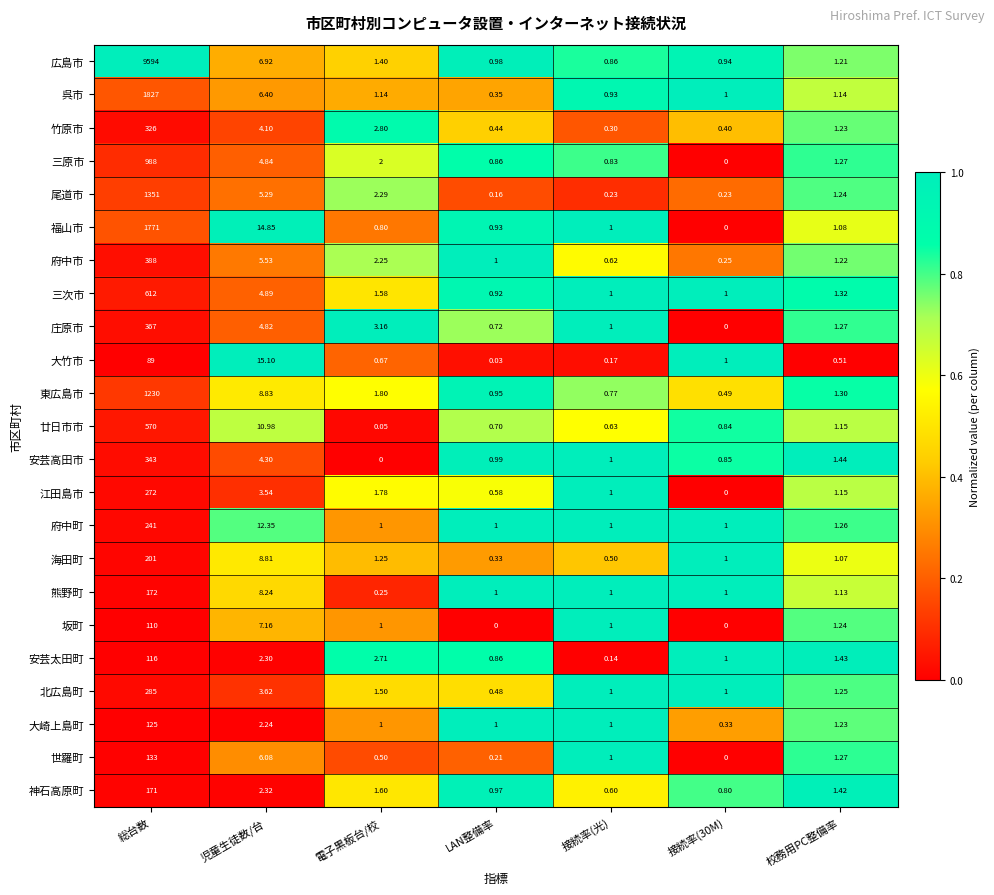

Which series changed the most between 児童生徒数/台 and 校務用PC整備率?

大竹市